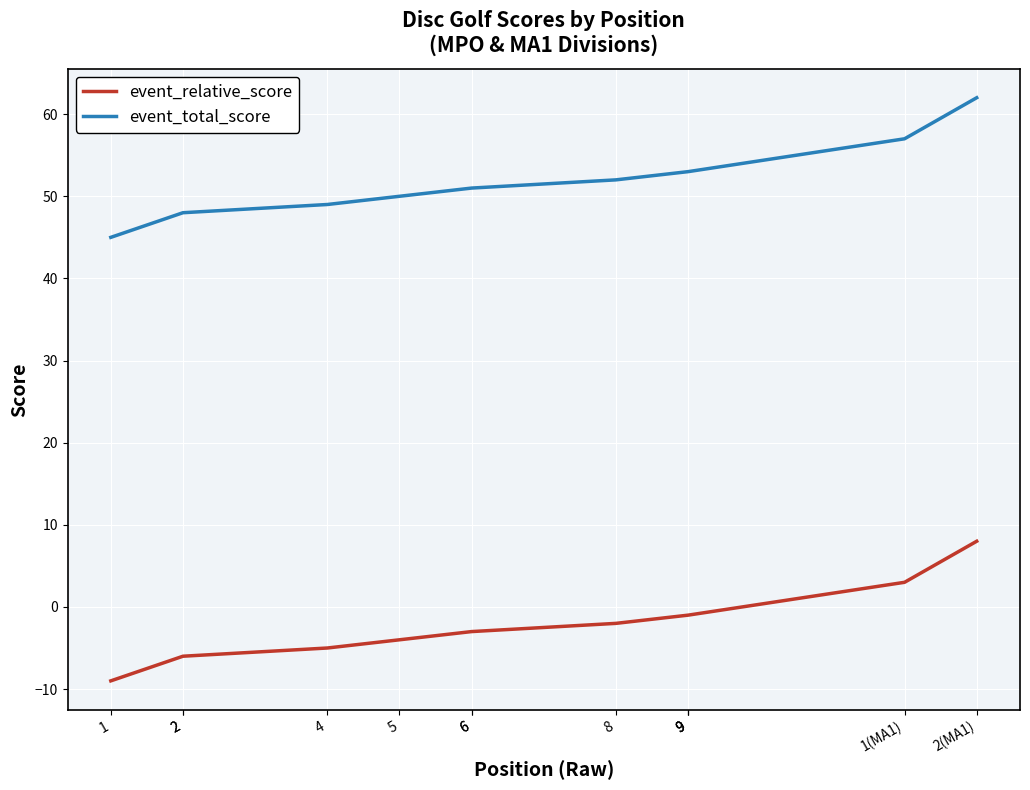

True or false: event_relative_score and event_total_score intersect in this chart.

False